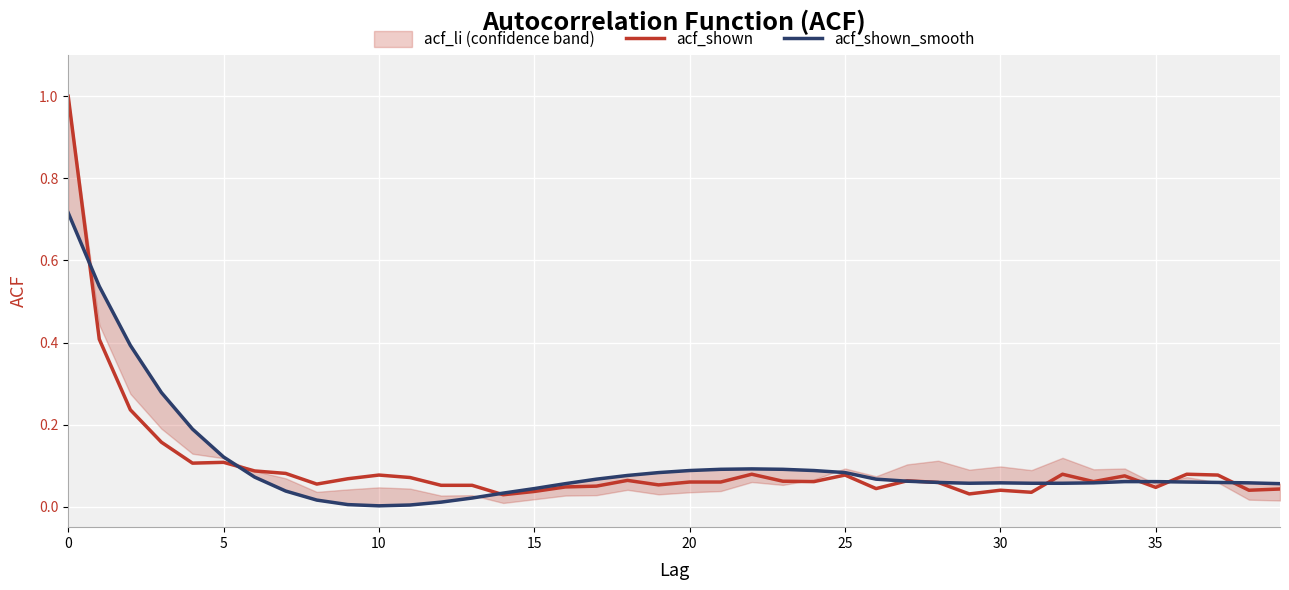

How many intersections are there between acf_shown_smooth and acf_shown?

8